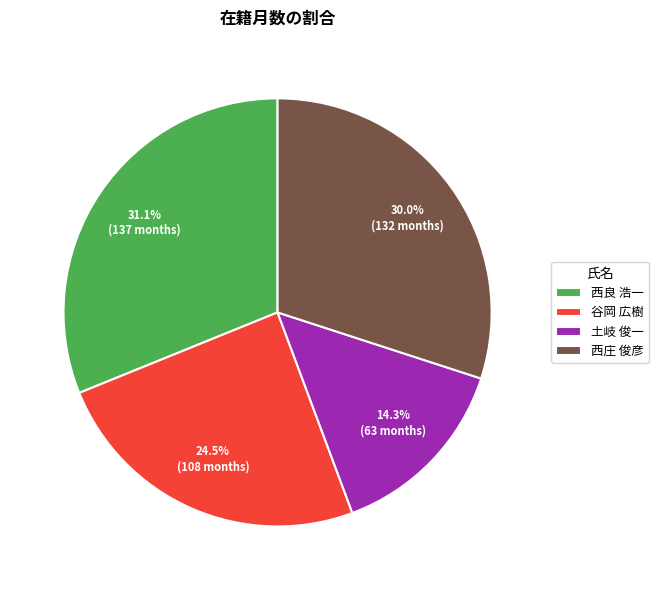

What is the ratio of the value at 西良 浩一 to the value at 土岐 俊一?

2.2